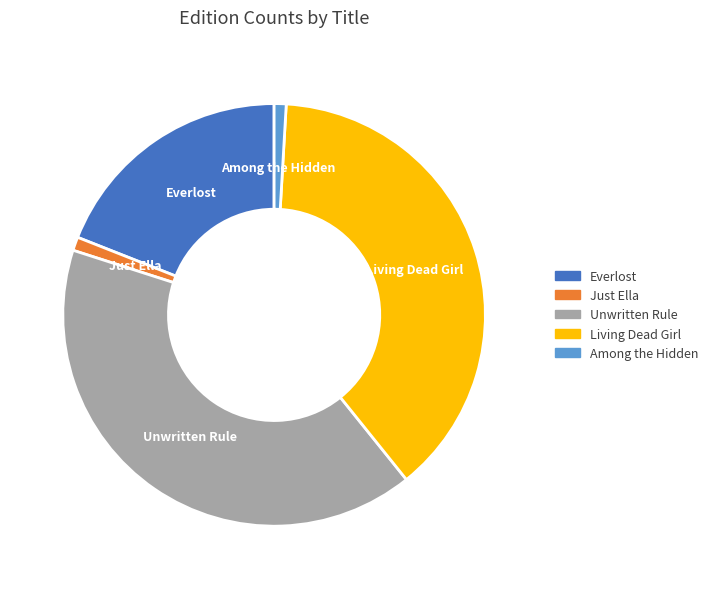

Is it true that Everlost is 19% of the pie?

True